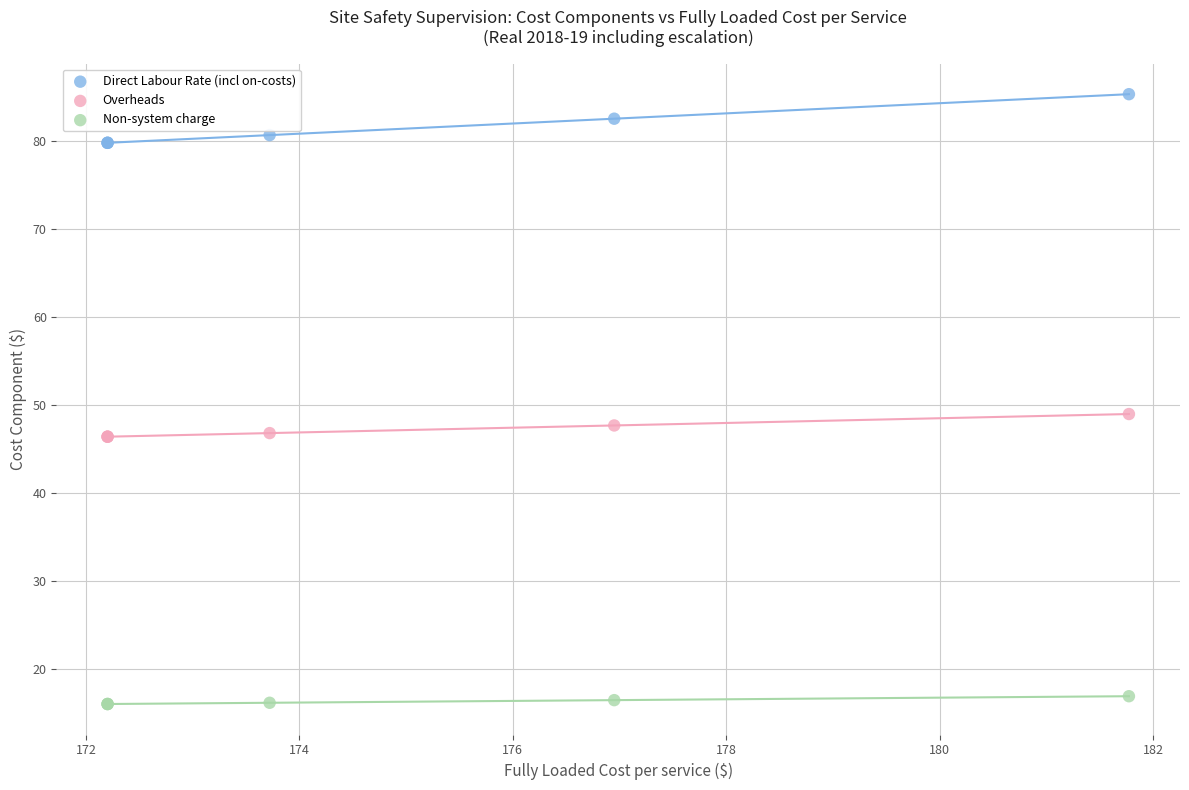

Across all series, what Y value is closest to 50?

49.0